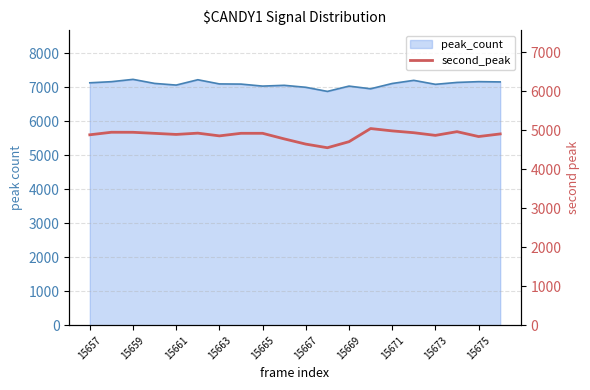

Reading left to right, transcribe all the data shown in this chart.

4885	4950	4949	4922	4894	4927	4857	4923	4923	4780	4646	4553	4708	5045	4985	4938	4870	4965	4840	4907